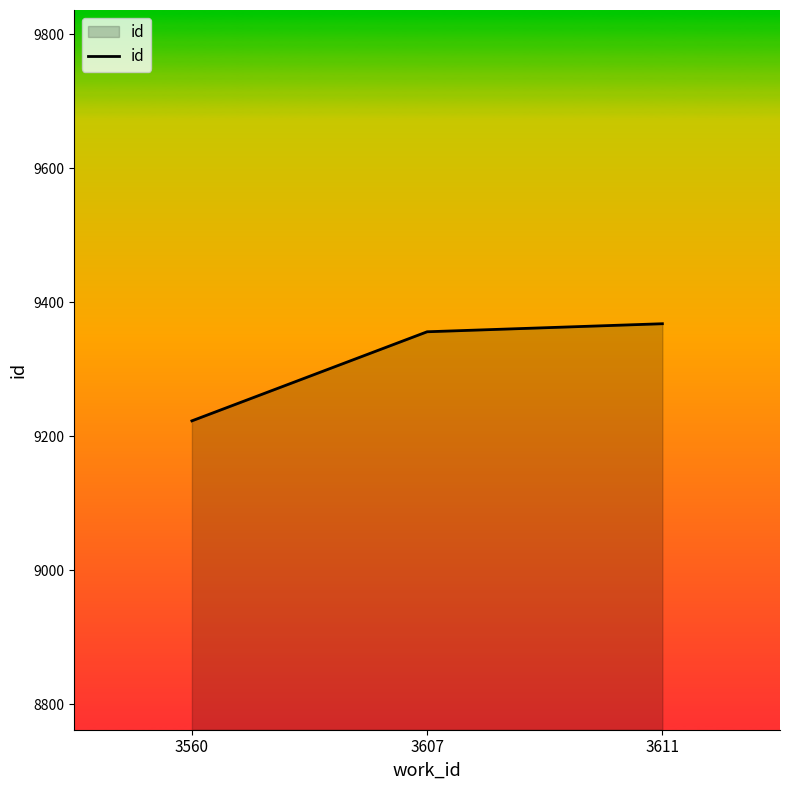

How many lines are shown in the chart?

1